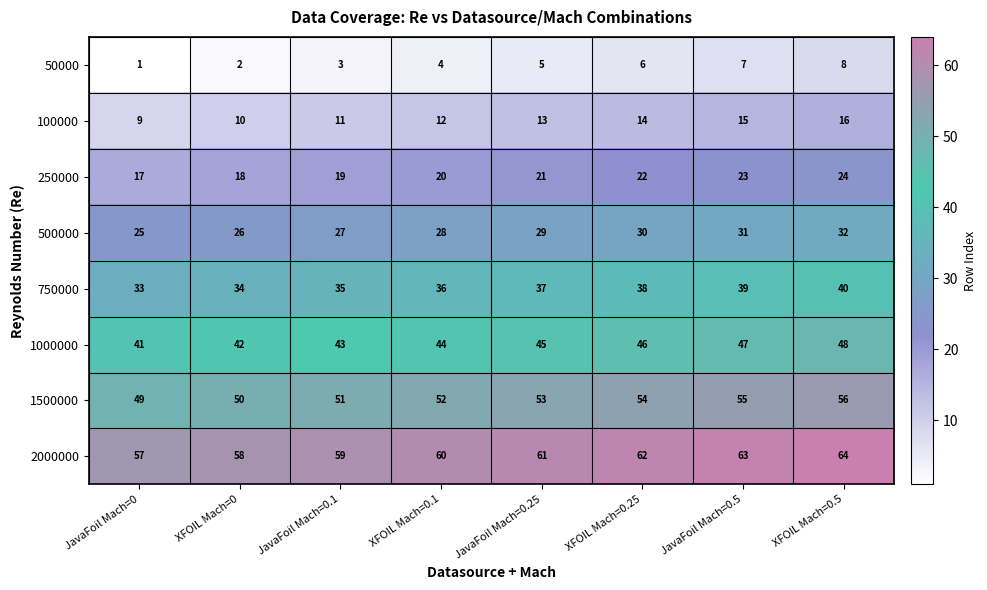

What is the sum of all 50000 values?

36